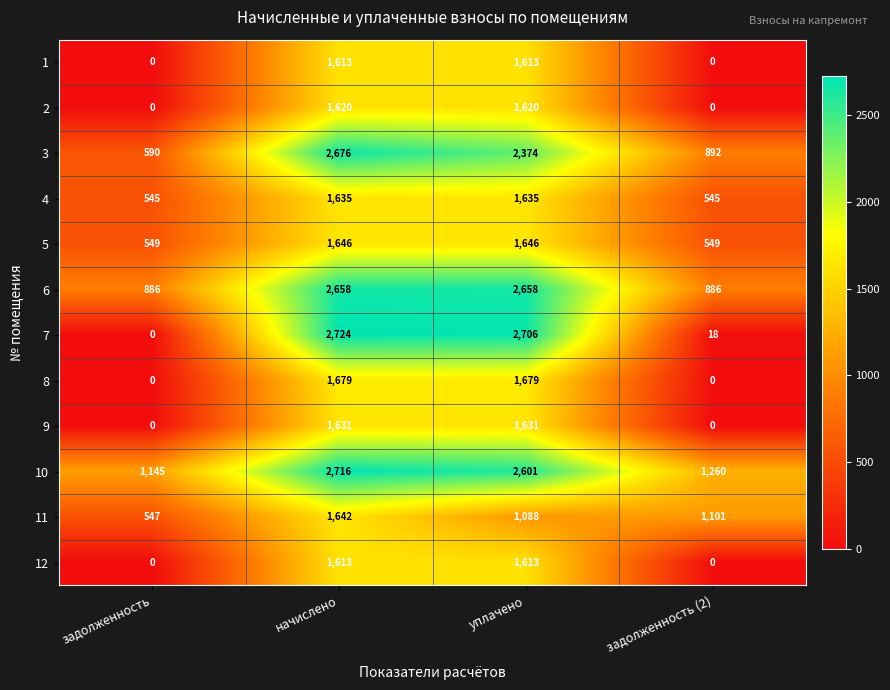

Is it true that 6 equals 647 at уплачено?

False